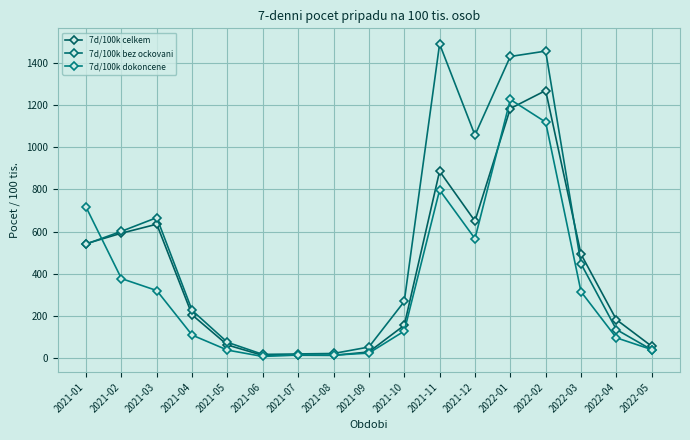

Which label corresponds to the smallest value in the chart?

2021-06